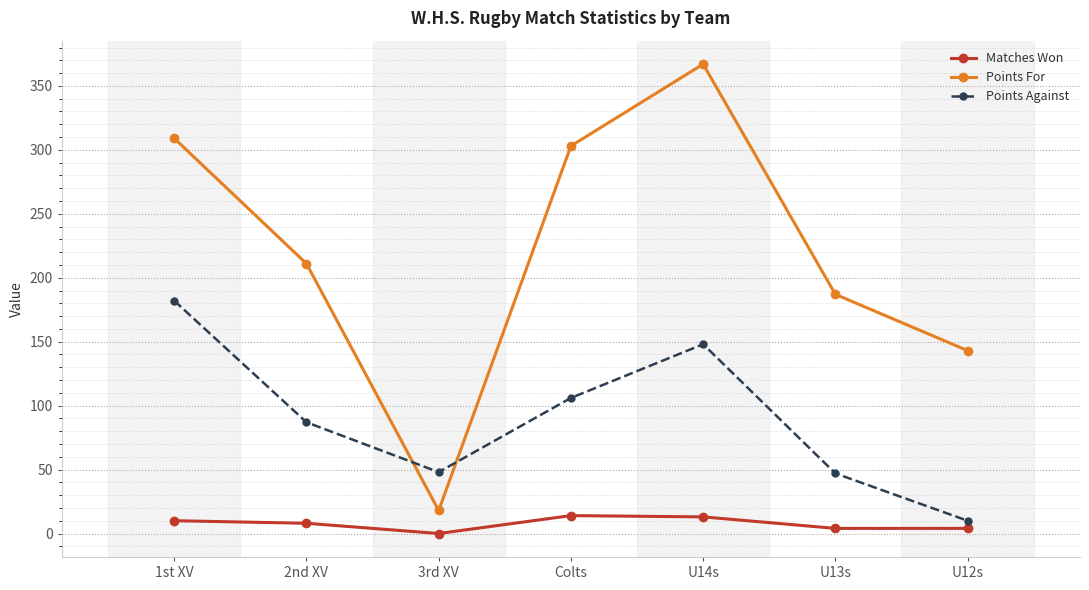

Which series changed the most between 1st XV and U13s?

Points Against